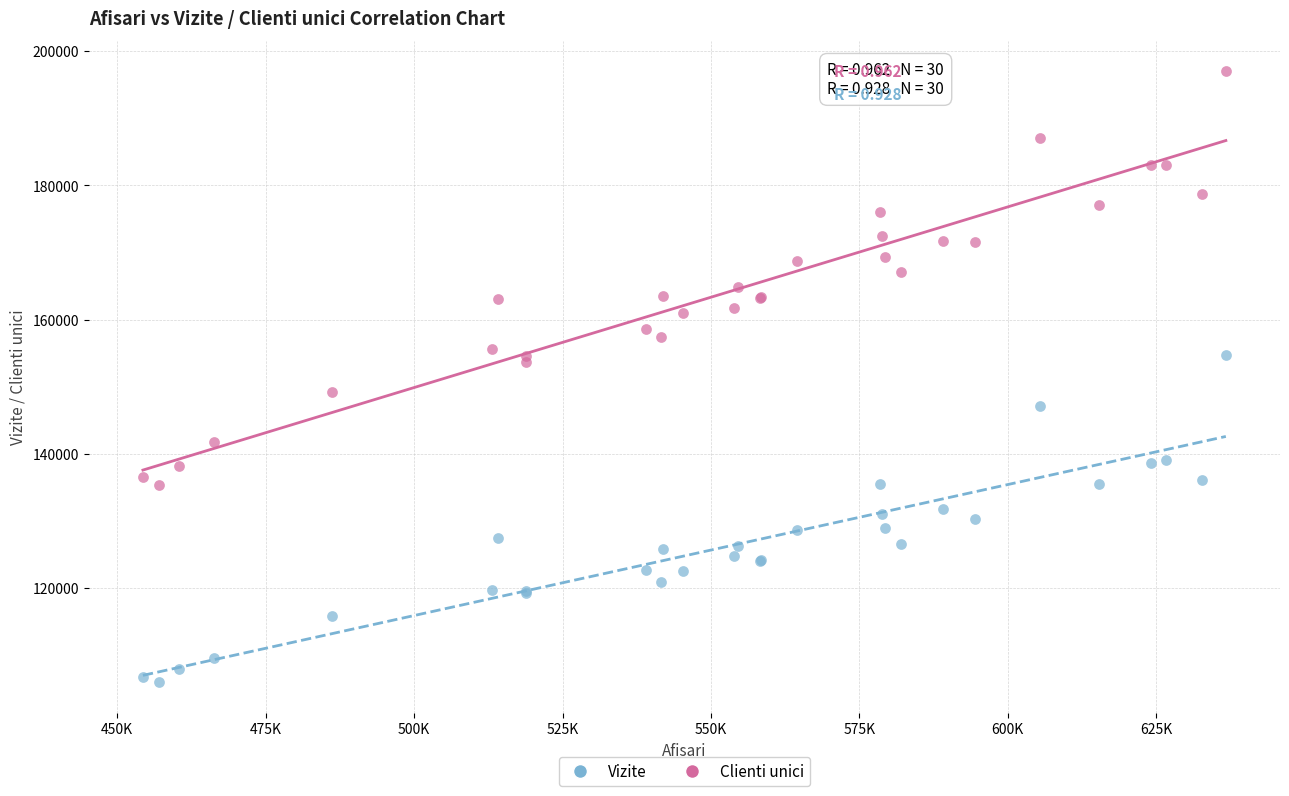

What are all the series names shown in the legend?

Vizite, Clienti unici